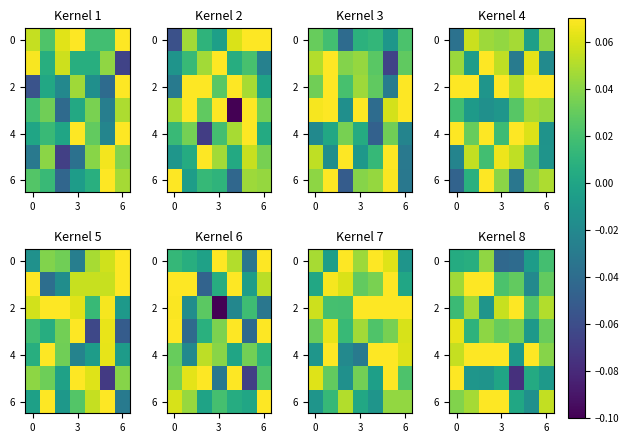

How many series are shown in this chart?

7